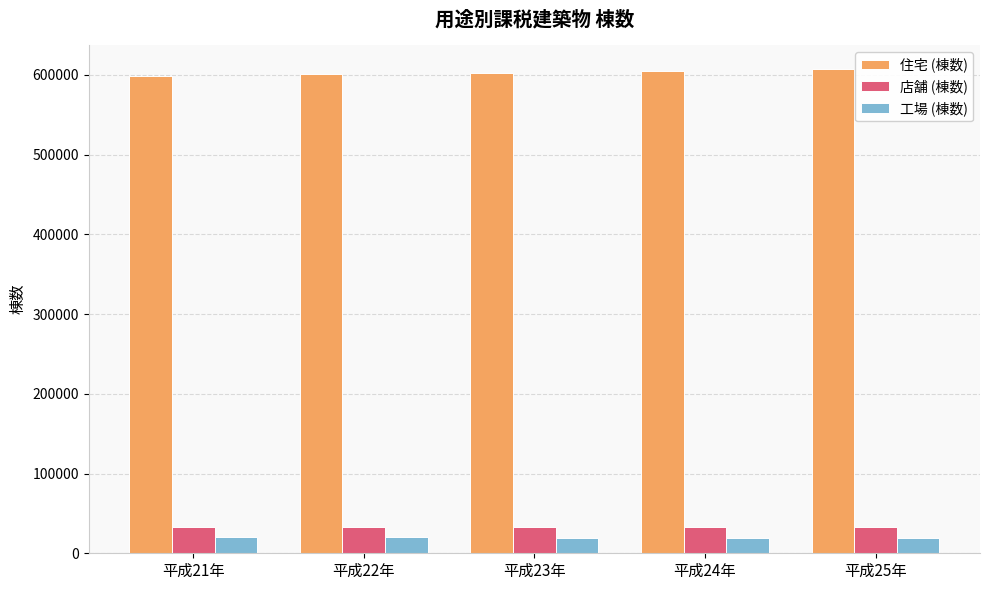

What is the difference between the highest and lowest values at 平成25年?

588039